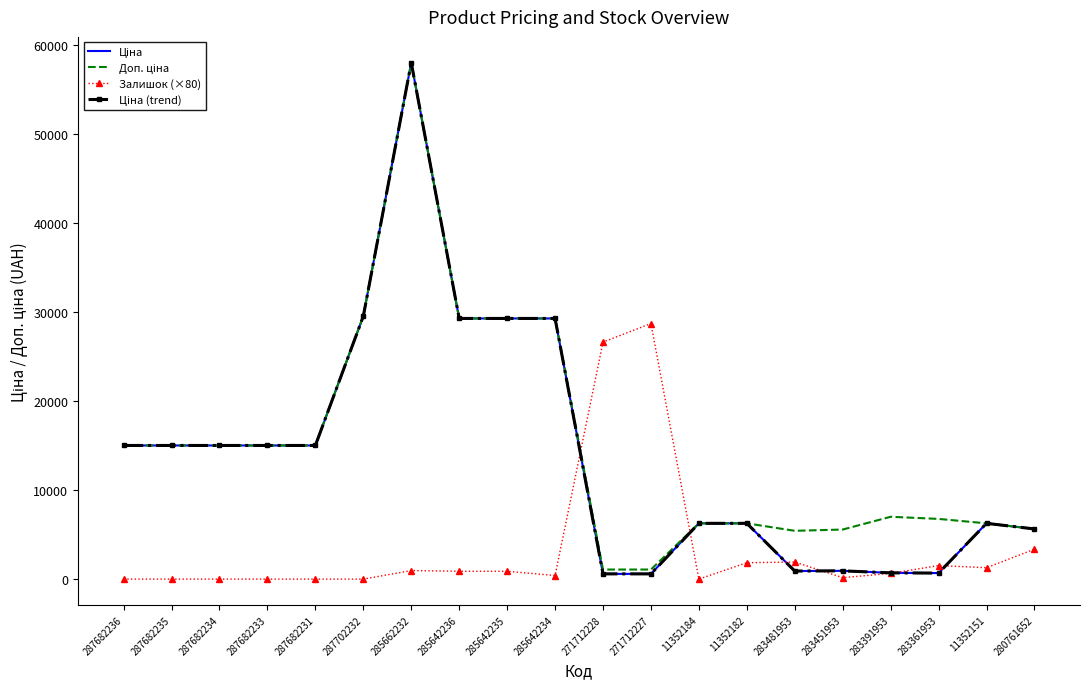

In Залишок (×80), how many points are lower than both neighbors (excluding endpoints)?

4